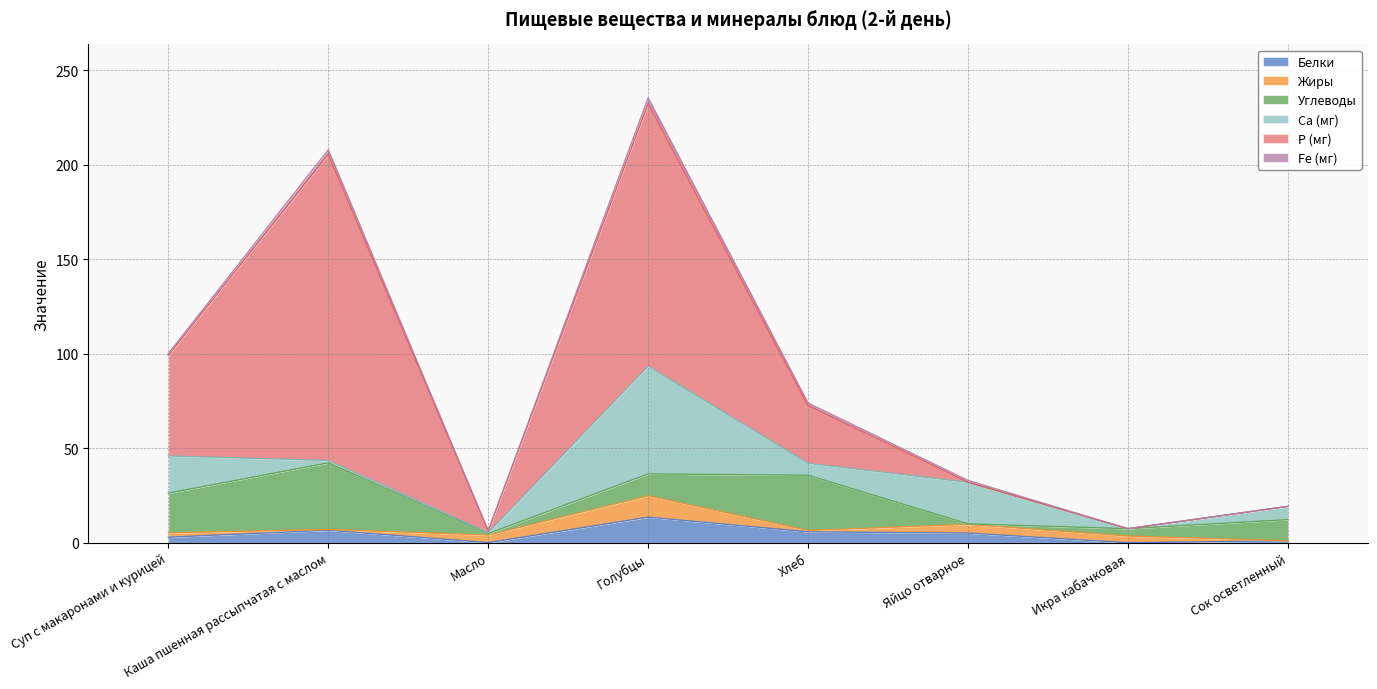

Which label corresponds to the smallest value in the chart?

Икра кабачковая